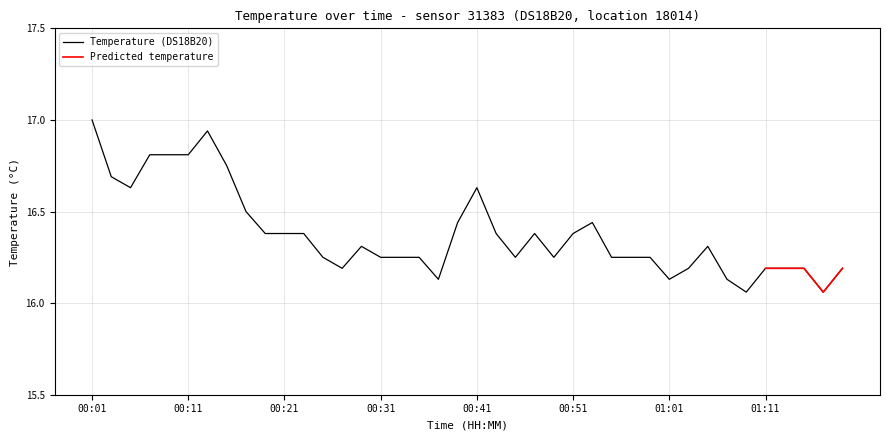

True or false: the data shows 16.4 at 00:19.

True